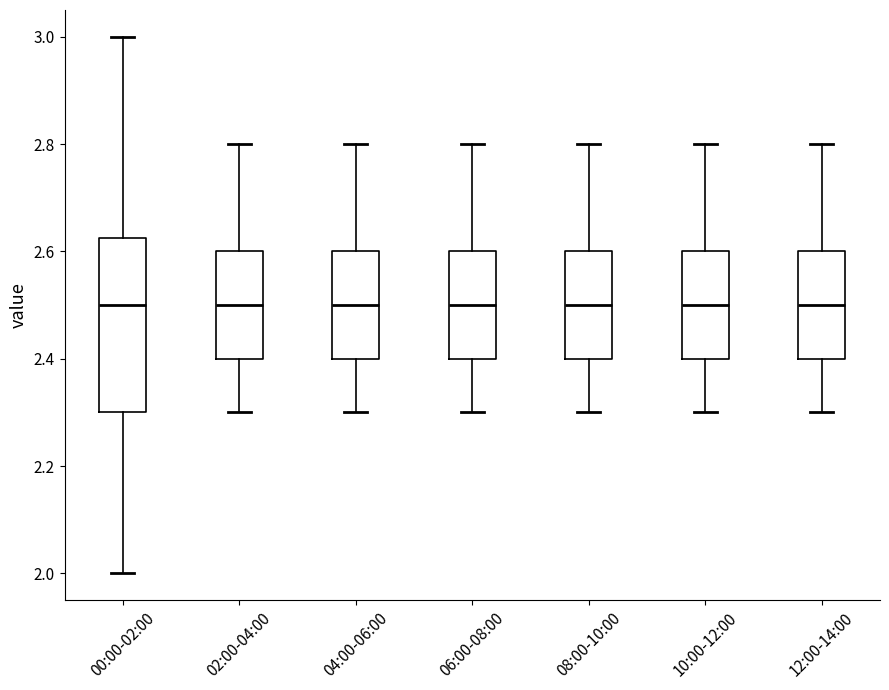

Reading left to right, read every box against the y-axis: the position of its median line, the range the box covers, and the ends of its whiskers. The values are not printed on the chart, so give them approximately, as read against the axis.

00:00-02:00: median 2.50, box 2.30 to 2.62, whiskers 2.00 to 3.00
02:00-04:00: median 2.50, box 2.40 to 2.60, whiskers 2.30 to 2.80
04:00-06:00: median 2.50, box 2.40 to 2.60, whiskers 2.30 to 2.80
06:00-08:00: median 2.50, box 2.40 to 2.60, whiskers 2.30 to 2.80
08:00-10:00: median 2.50, box 2.40 to 2.60, whiskers 2.30 to 2.80
10:00-12:00: median 2.50, box 2.40 to 2.60, whiskers 2.30 to 2.80
12:00-14:00: median 2.50, box 2.40 to 2.60, whiskers 2.30 to 2.80